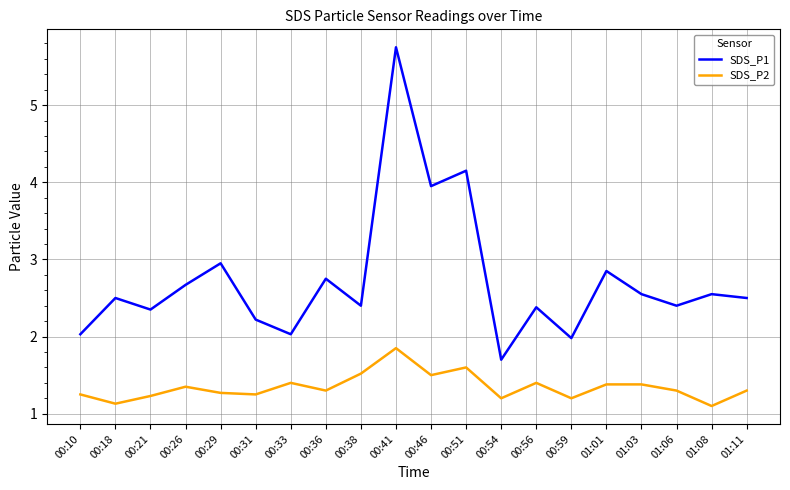

What is the total value across all series at 00:26?

4.0